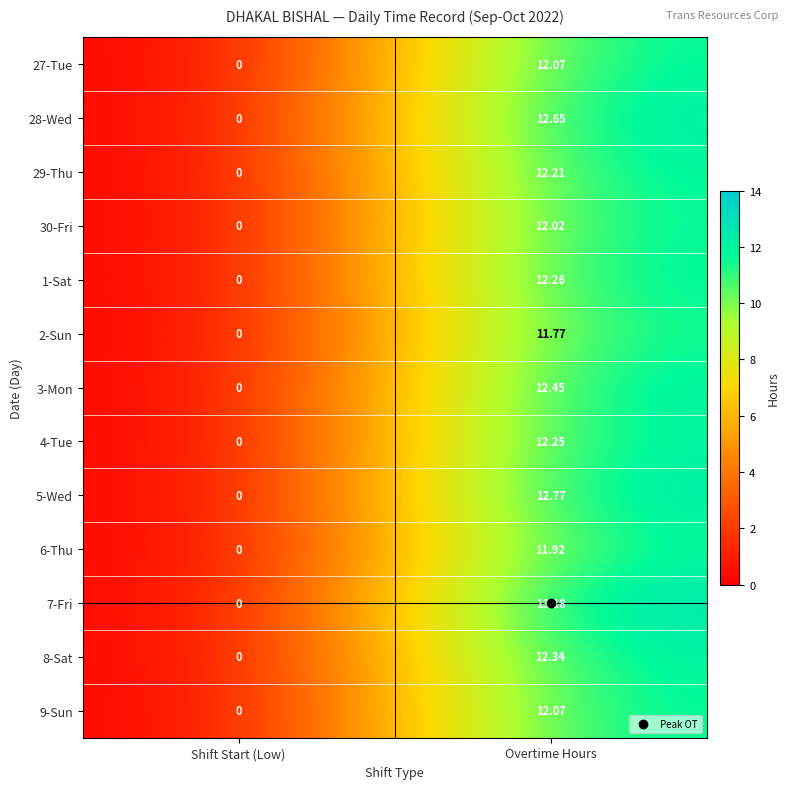

At which label does 27-Tue reach its minimum?

Shift Start (Low)